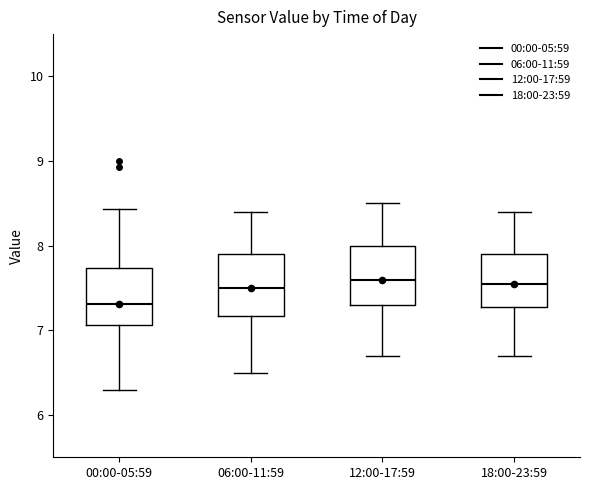

Where does the lower whisker of the box for 06:00-11:59 end on the y-axis? The values are not printed on the chart, so give them approximately, as read against the axis.

6.5